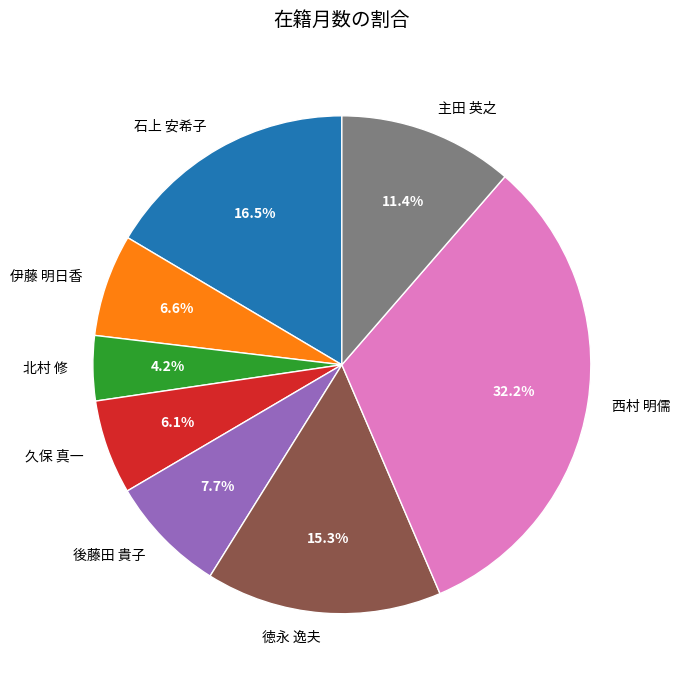

How many slices are in this pie chart?

8